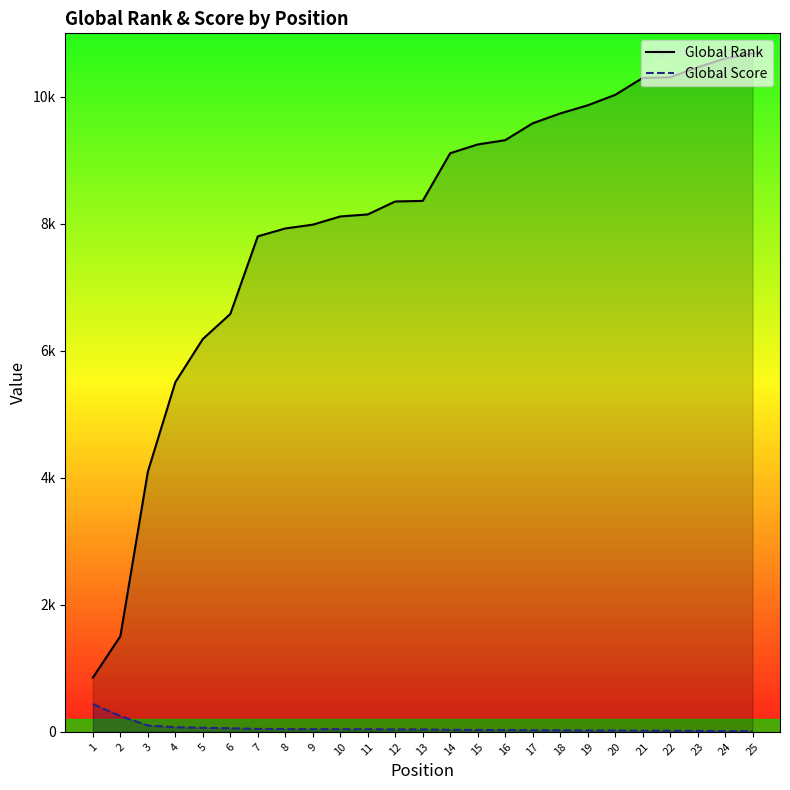

Reading right to left, list all the values displayed in this chart.

Global Rank: 10686	10604	10465	10308	10297	10030	9866	9738	9583	9317	9250	9112	8361	8352	8148	8116	7987	7927	7803	6580	6186	5506	4097	1506	854
Global Score: 9	11	14	17	17	20	21	23	25	28	29	31	38	38	41	41	42	43	45	56	63	73	99	249	438